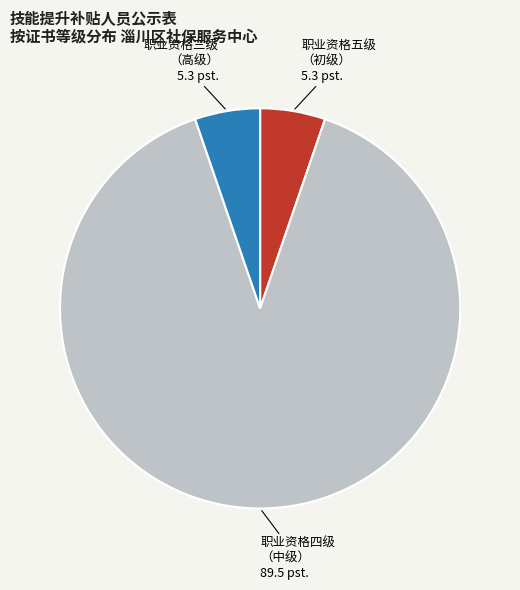

Is there any slice that represents more than half of the pie?

Yes